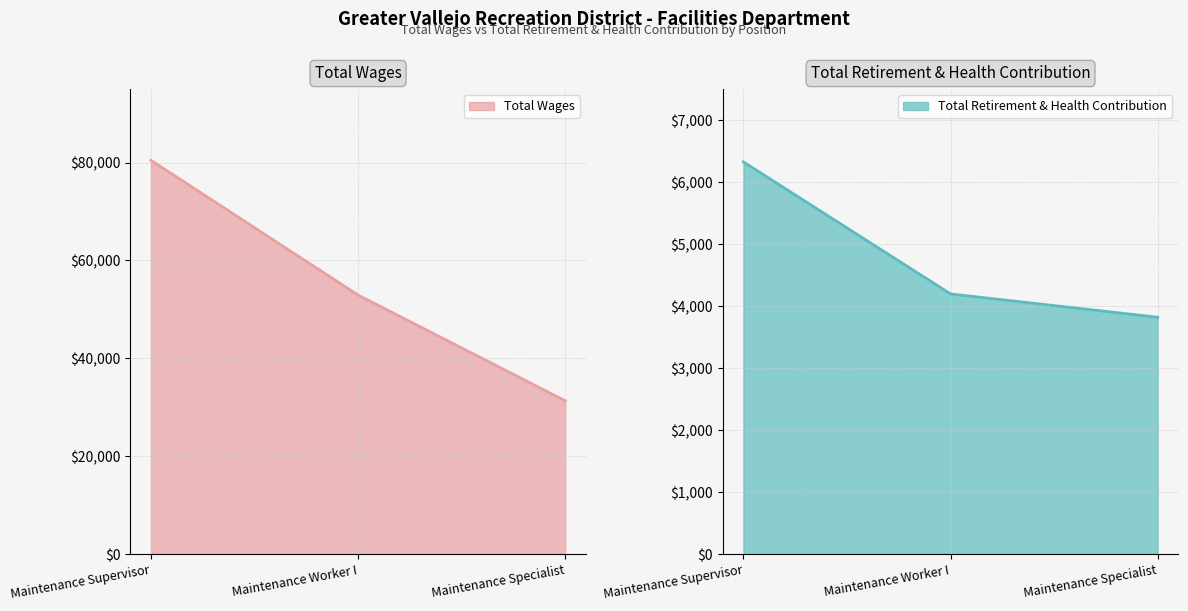

Reading left to right, extract all data points from this chart.

Total Wages: Maintenance Supervisor=80468	Maintenance Worker I=52920	Maintenance Specialist=31309
Total Retirement & Health Contribution: Maintenance Supervisor=6326	Maintenance Worker I=4196	Maintenance Specialist=3820